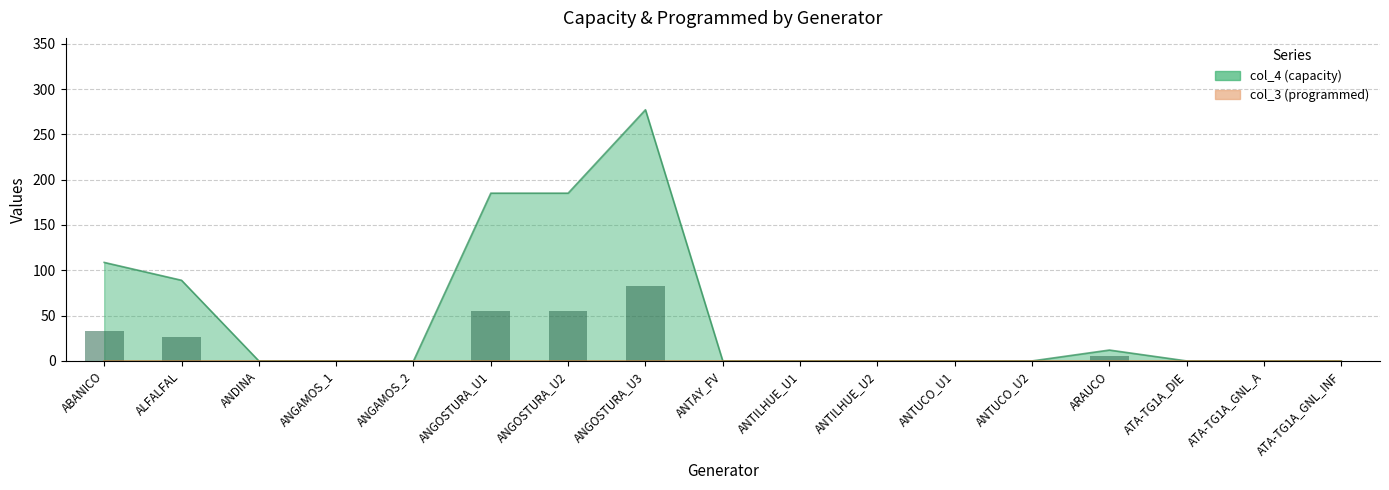

Rank the categories by value from highest to lowest.

ANGOSTURA_U3, ANGOSTURA_U1, ANGOSTURA_U2, ABANICO, ALFALFAL, ARAUCO, ANDINA, ANGAMOS_1, ANGAMOS_2, ANTAY_FV, ANTILHUE_U1, ANTILHUE_U2, ANTUCO_U1, ANTUCO_U2, ATA-TG1A_DIE, ATA-TG1A_GNL_A, ATA-TG1A_GNL_INF